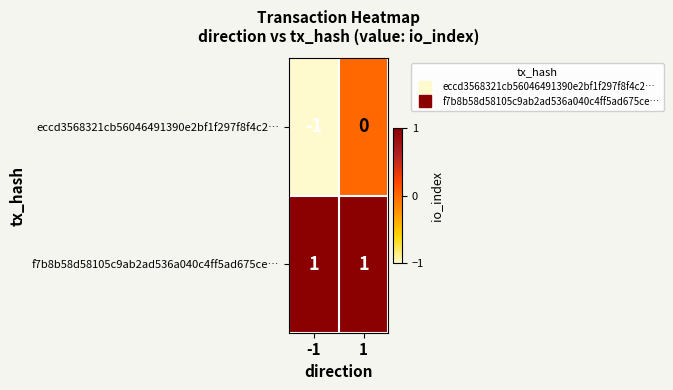

Count the number of data series in this chart.

2